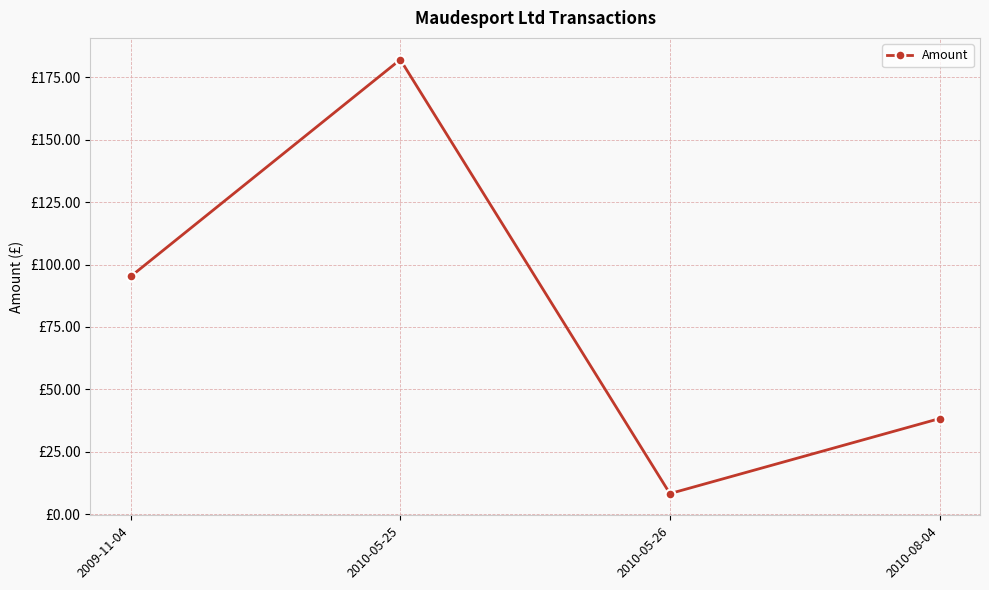

Where does the data first go above 95?

2009-11-04